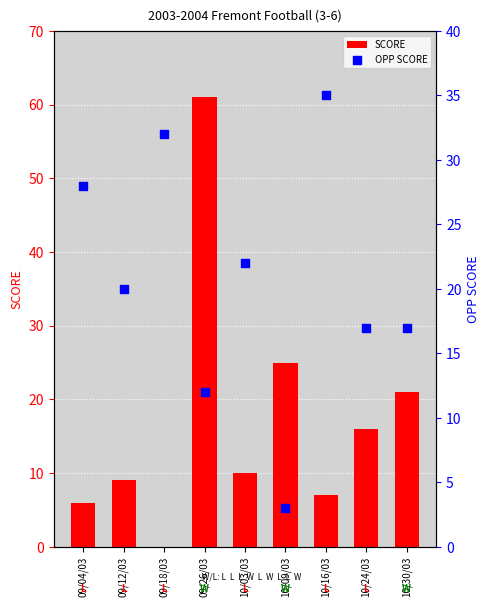

Which series has the largest total across all categories?

OPP SCORE